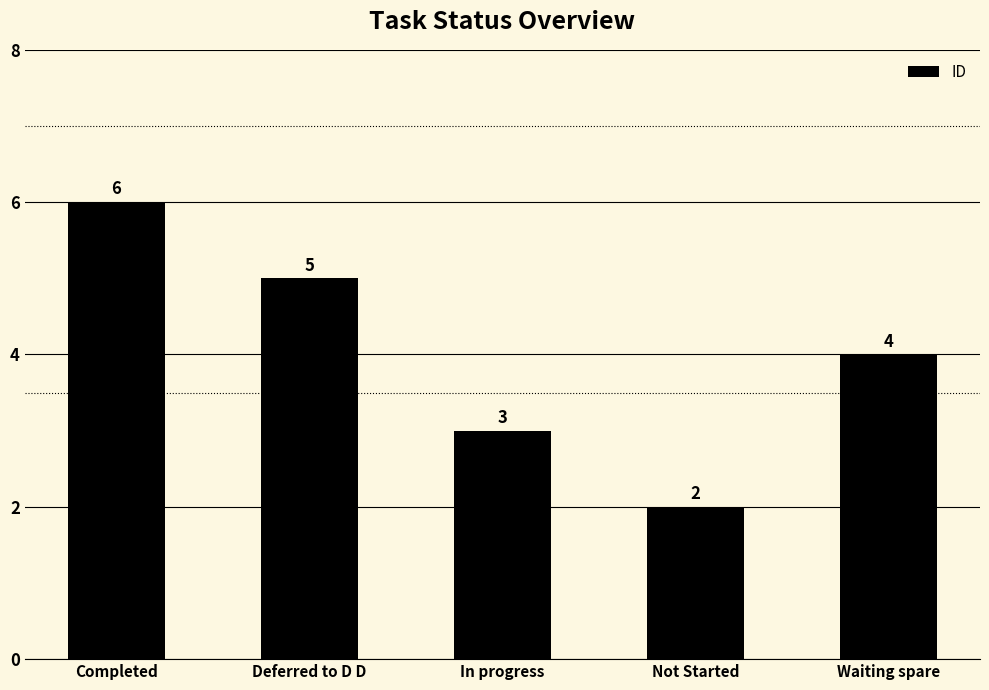

Reading right to left, transcribe all the data shown in this chart.

4	2	3	5	6